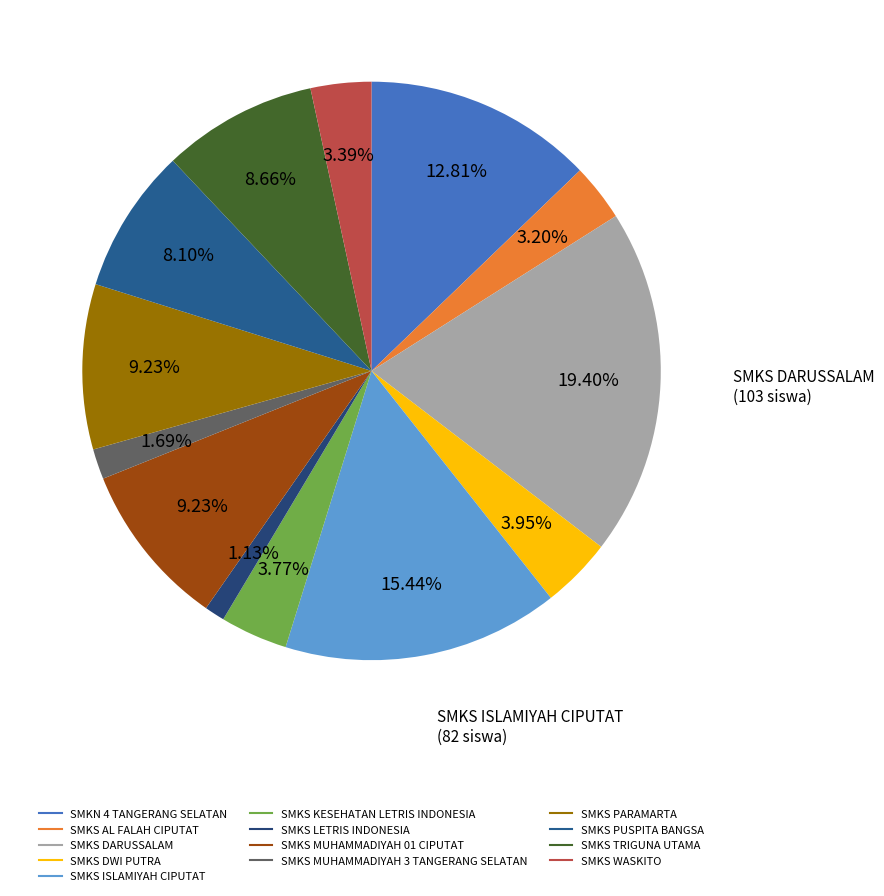

The SMKN 4 TANGERANG SELATAN slice represents 5% of the pie. True or false?

False